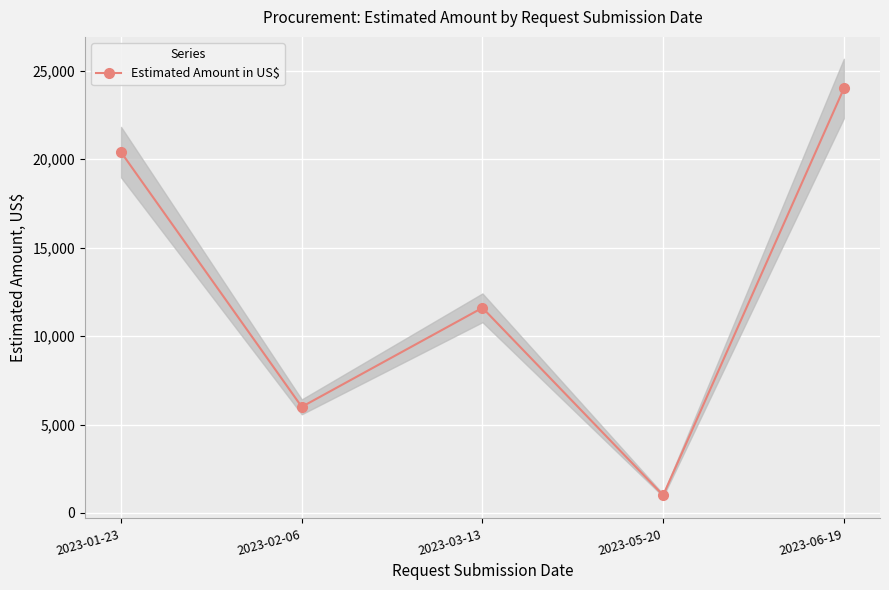

Where does the data first go above 11600?

2023-01-23